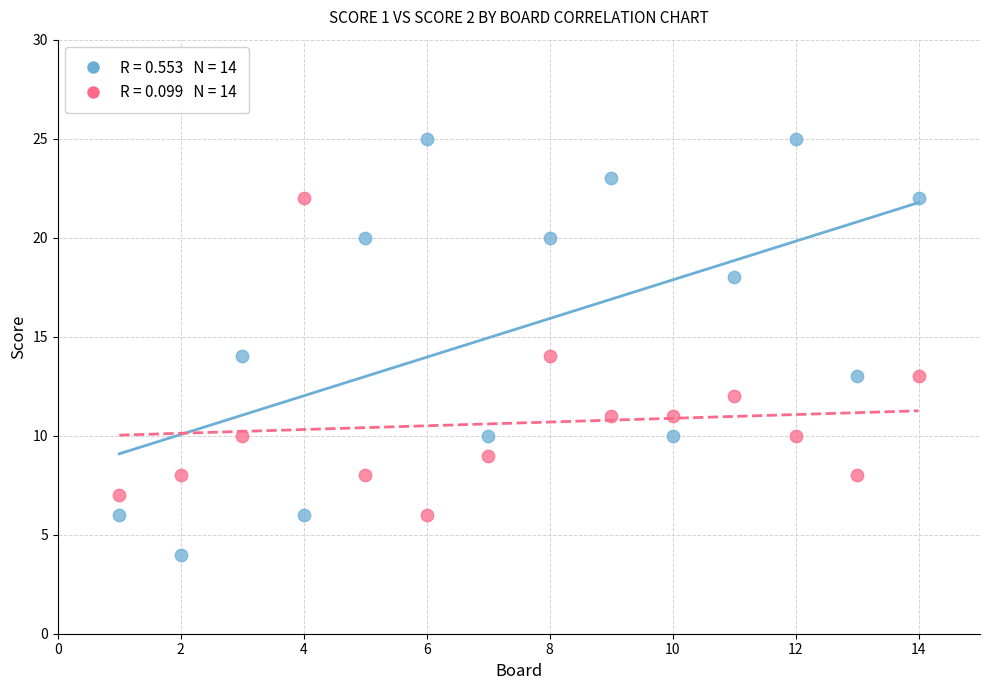

Across all data points, what is the range of X values (max minus min)?

13